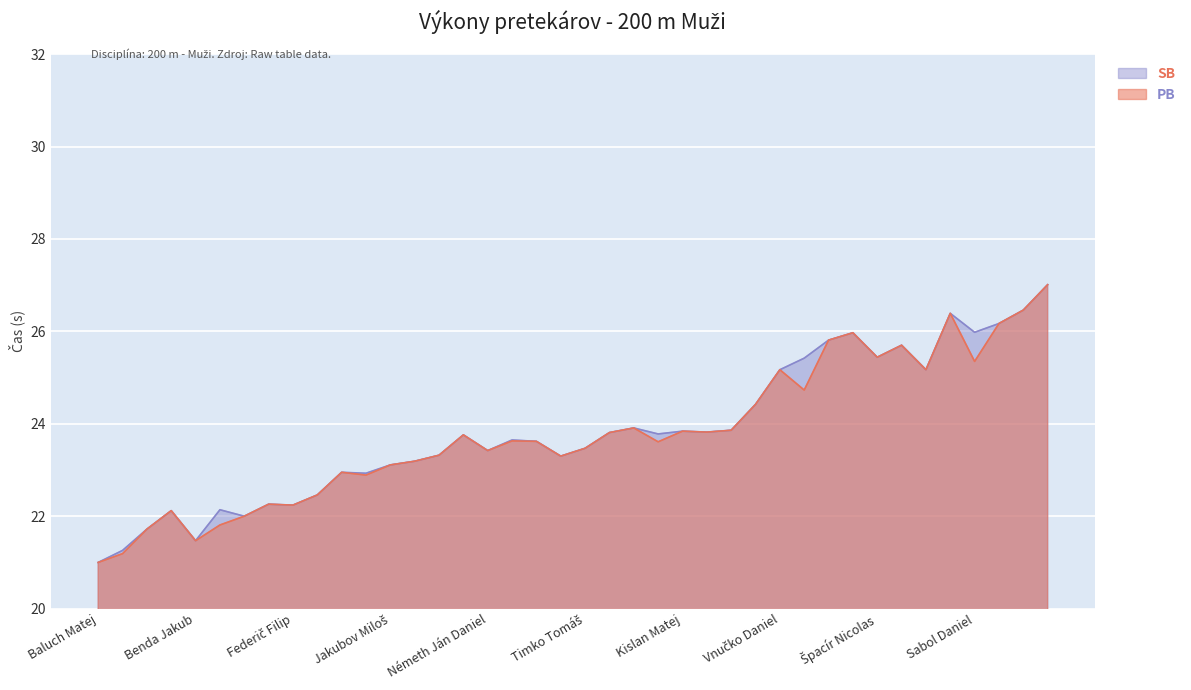

In PB, how many points are lower than both neighbors (excluding endpoints)?

11